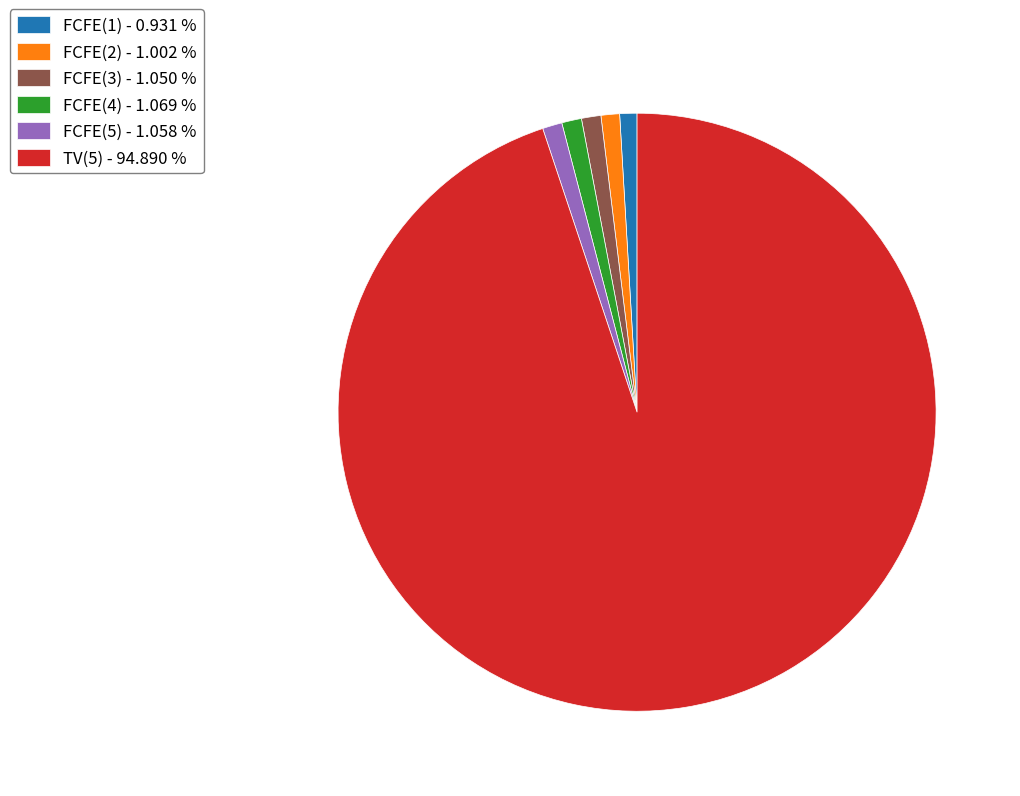

Approximately how many times larger is the value at TV(5) compared to FCFE(2)?

94.7